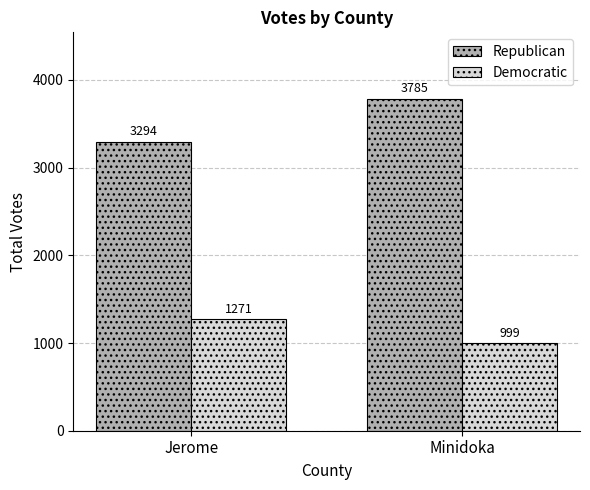

What position from the right is Jerome?

2